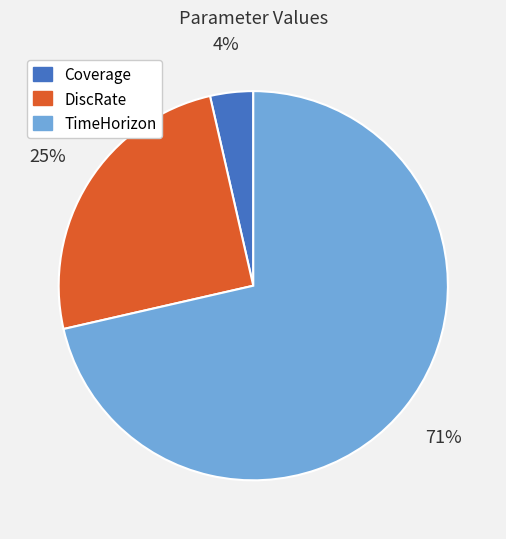

Do Coverage and TimeHorizon together represent more than half of the pie?

Yes